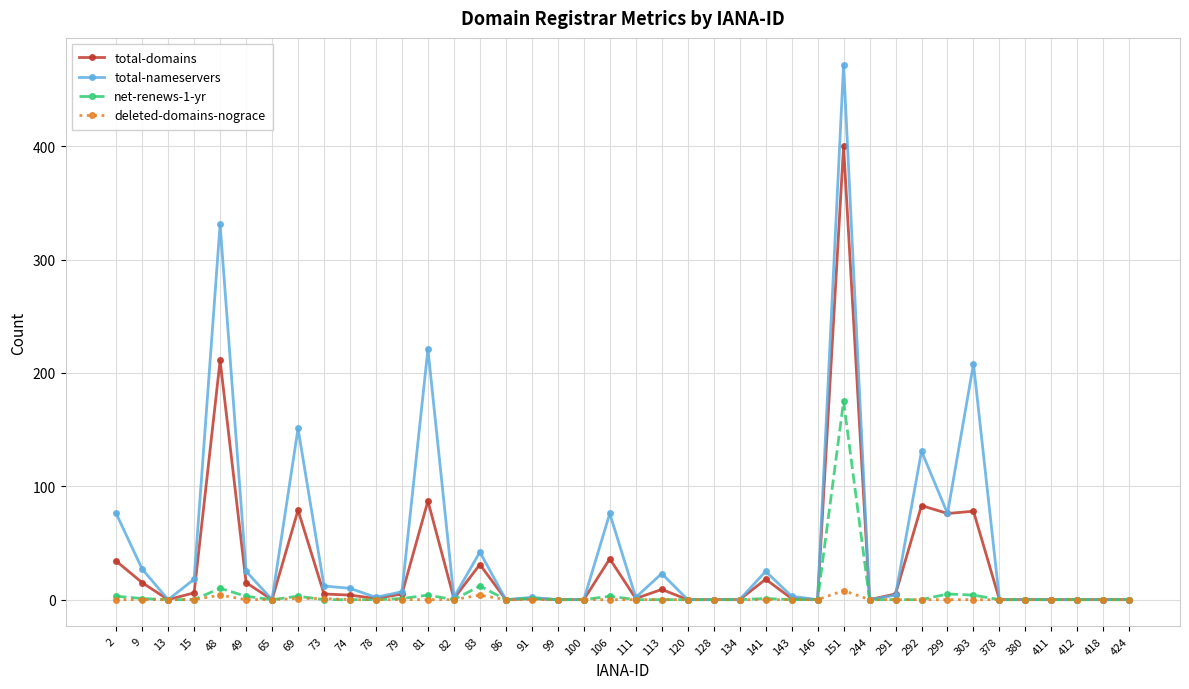

Rank the series by their maximum value, from highest to lowest.

total-nameservers, total-domains, net-renews-1-yr, deleted-domains-nograce